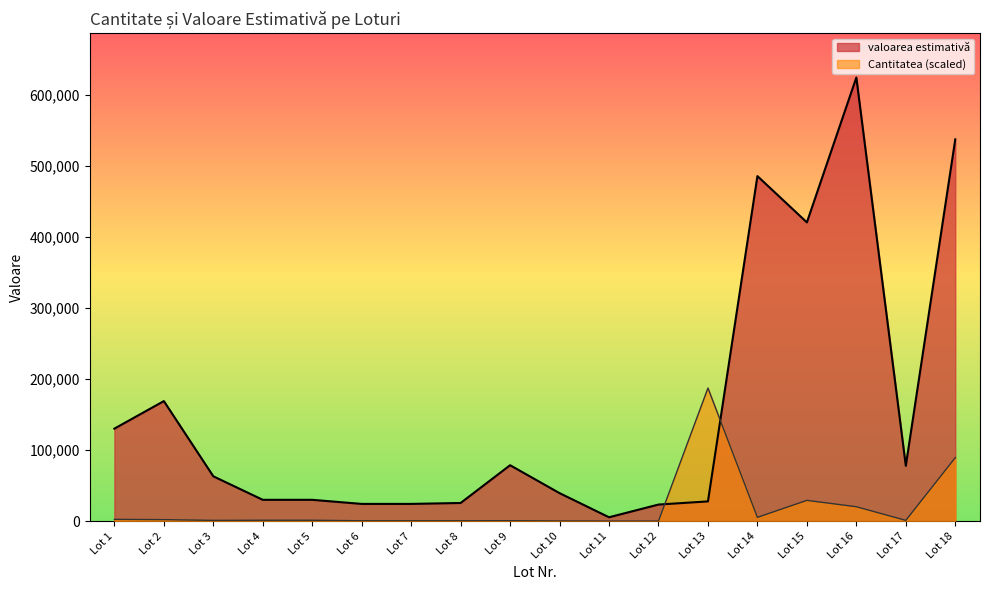

Rank the categories by valoarea estimativă value from highest to lowest.

Lot 16, Lot 18, Lot 14, Lot 15, Lot 2, Lot 1, Lot 9, Lot 17, Lot 3, Lot 10, Lot 4, Lot 5, Lot 13, Lot 8, Lot 6, Lot 7, Lot 12, Lot 11